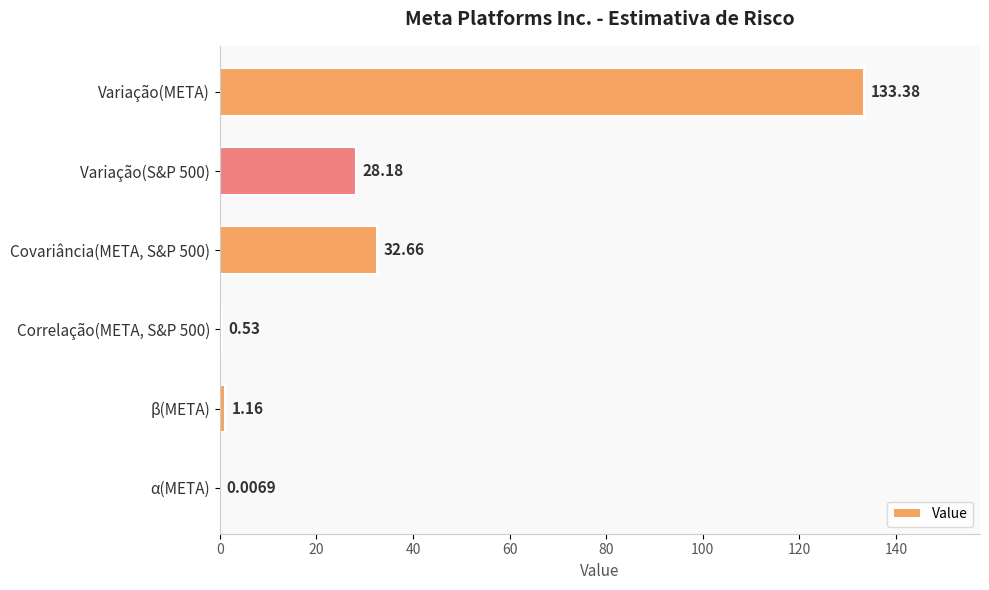

Which category has the highest value across all series?

Variação(META)